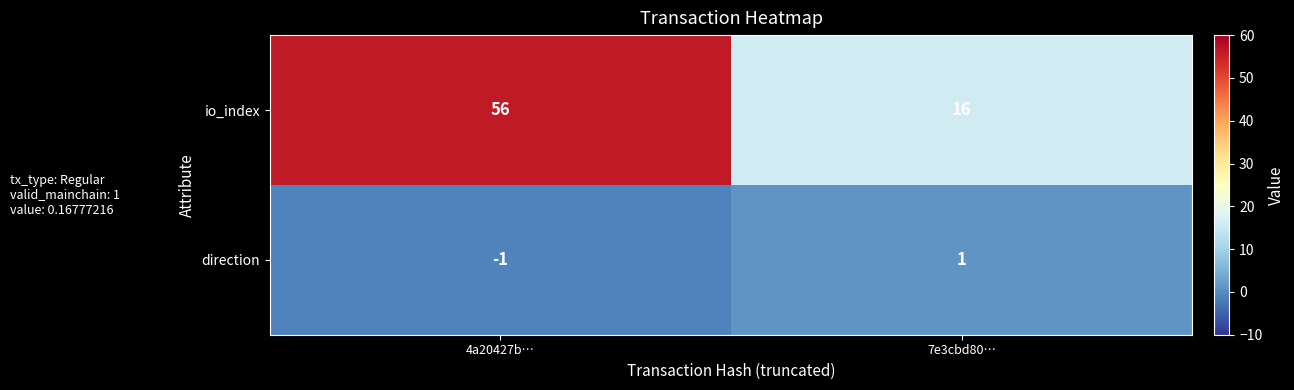

At how many categories does at least one series exceed 32?

1